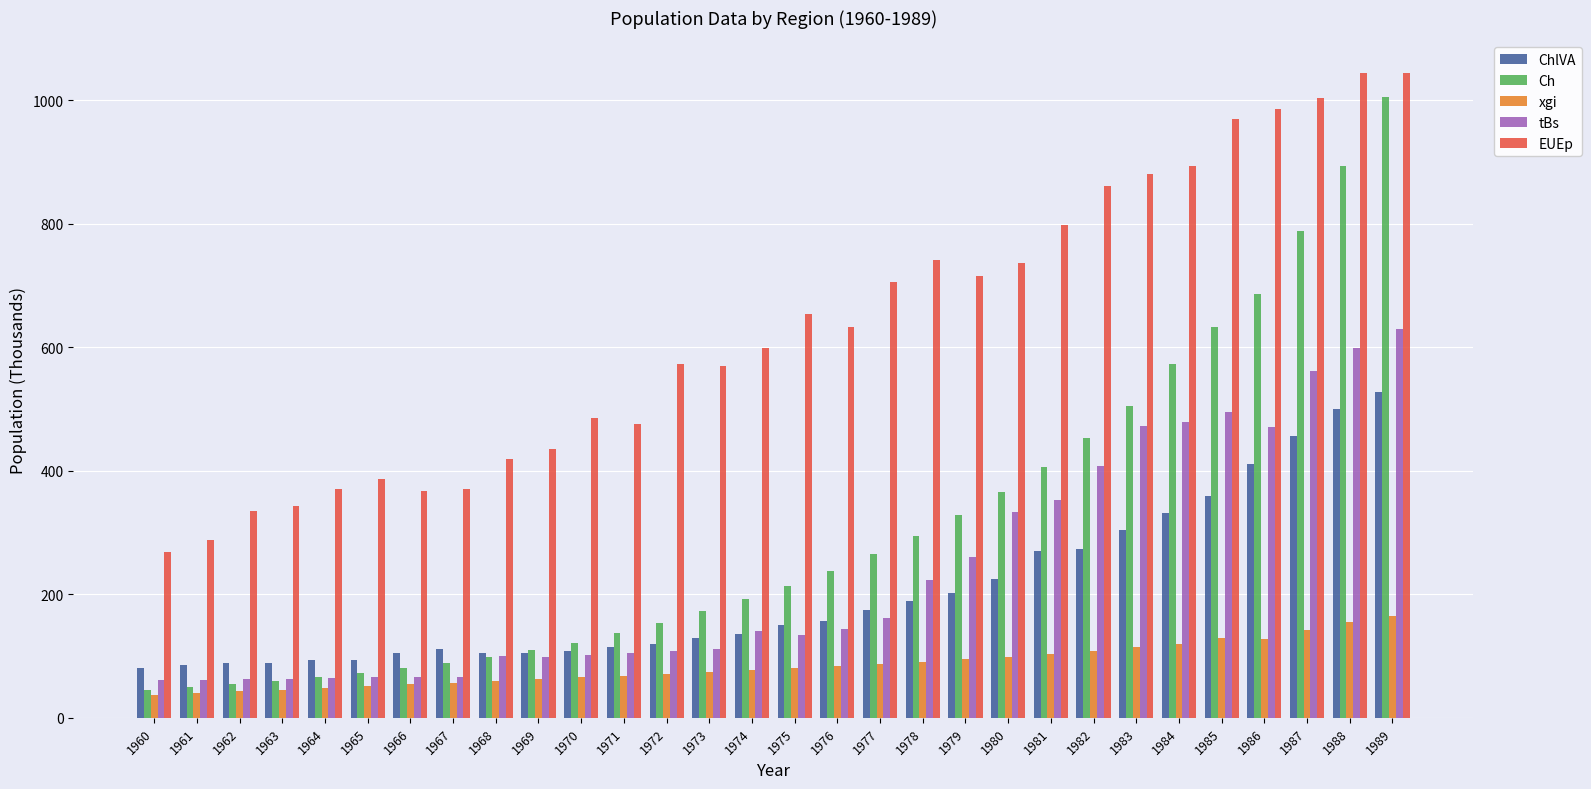

Which series has the widest spread of values?

Ch